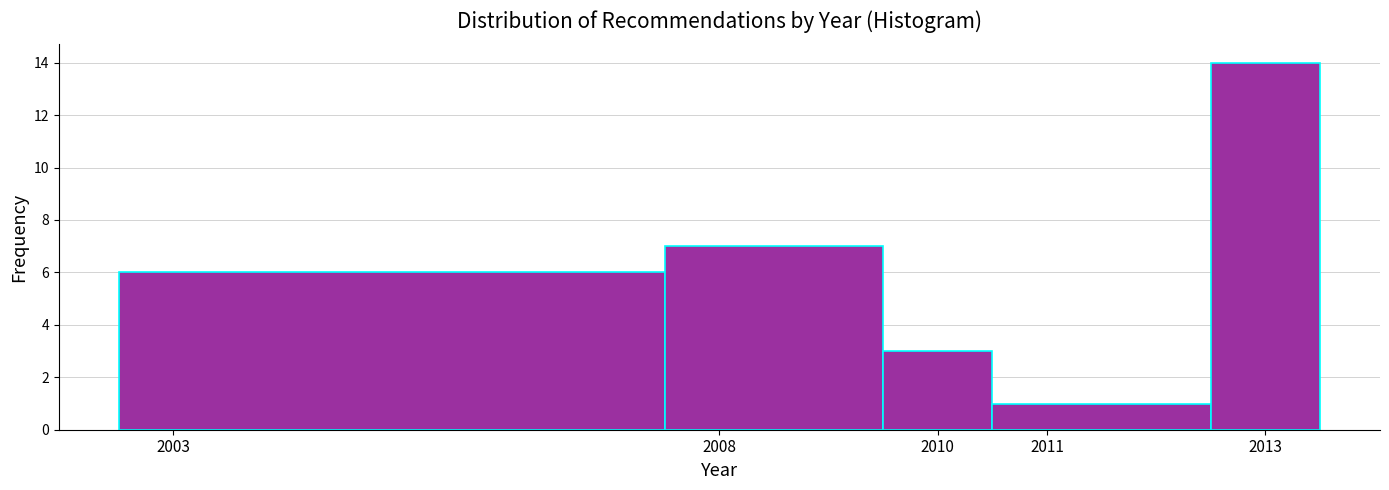

Reading left to right, transcribe this chart: for each bar, give the range it covers on the x-axis and its height. The values are not printed on the chart, so give them approximately, as read against the axis.

2002.5 to 2007.5: 6
2007.5 to 2009.5: 7
2009.5 to 2010.5: 3
2010.5 to 2012.5: 1
2012.5 to 2013.5: 14